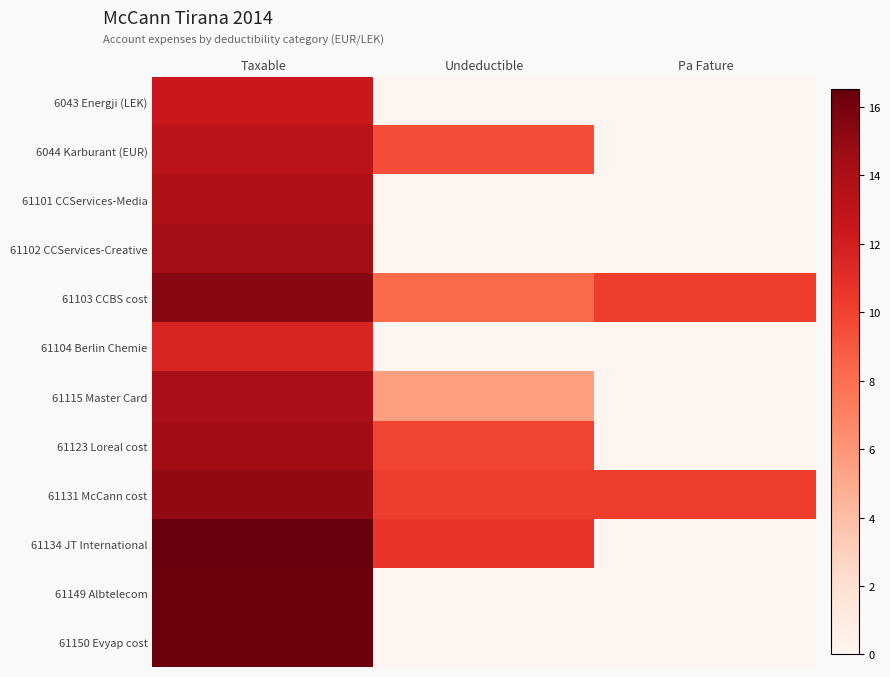

Reading left to right, what are all the values shown in this chart?

6043 Energji (LEK): Taxable=12.4	Undeductible=0.0	Pa Fature=0.0
6044 Karburant (EUR): Taxable=13.3	Undeductible=9.5	Pa Fature=0.0
61101 CCServices-Media: Taxable=14.0	Undeductible=0.0	Pa Fature=0.0
61102 CCServices-Creative: Taxable=14.4	Undeductible=0.0	Pa Fature=0.0
61103 CCBS cost: Taxable=15.4	Undeductible=8.3	Pa Fature=10.2
61104 Berlin Chemie: Taxable=11.6	Undeductible=0.0	Pa Fature=0.0
61115 Master Card: Taxable=14.2	Undeductible=5.5	Pa Fature=0.0
61123 Loreal cost: Taxable=14.5	Undeductible=9.8	Pa Fature=0.0
61131 McCann cost: Taxable=15.1	Undeductible=10.2	Pa Fature=10.2
61134 JT International: Taxable=16.5	Undeductible=10.7	Pa Fature=0.0
61149 Albtelecom: Taxable=16.3	Undeductible=0.0	Pa Fature=0.0
61150 Evyap cost: Taxable=16.3	Undeductible=0.0	Pa Fature=0.0